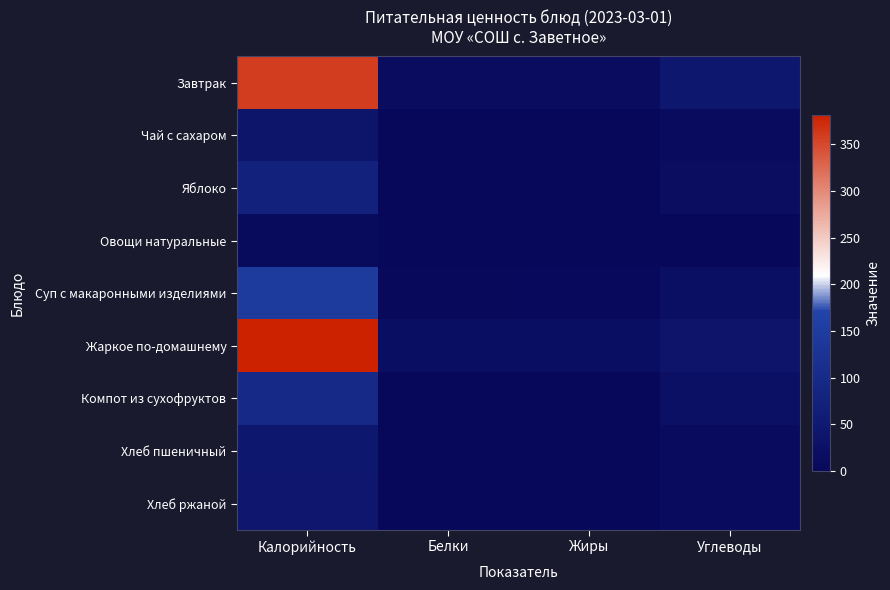

List the series in order of their peak value, lowest first.

Овощи натуральные, Чай с сахаром, Хлеб ржаной, Хлеб пшеничный, Яблоко, Компот из сухофруктов, Суп с макаронными изделиями, Завтрак, Жаркое по-домашнему